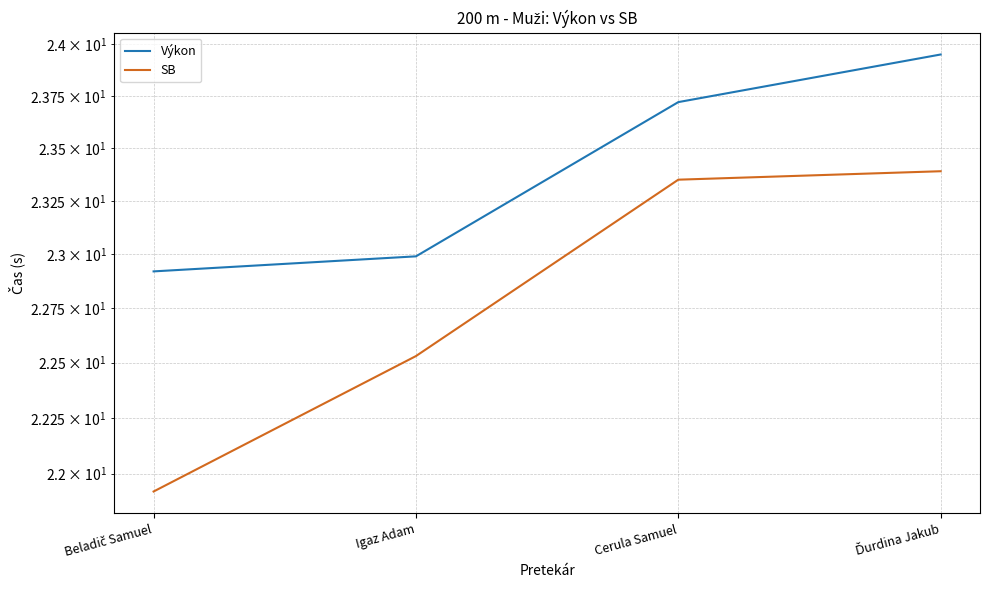

Rank the series by their maximum value, from highest to lowest.

Výkon, SB